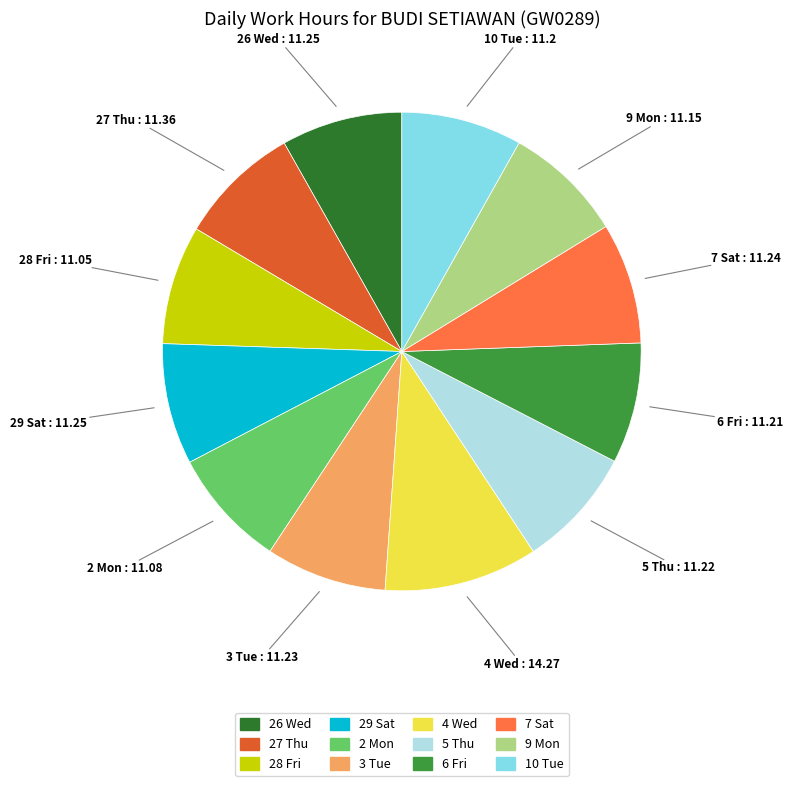

Which slice is the largest?

4 Wed